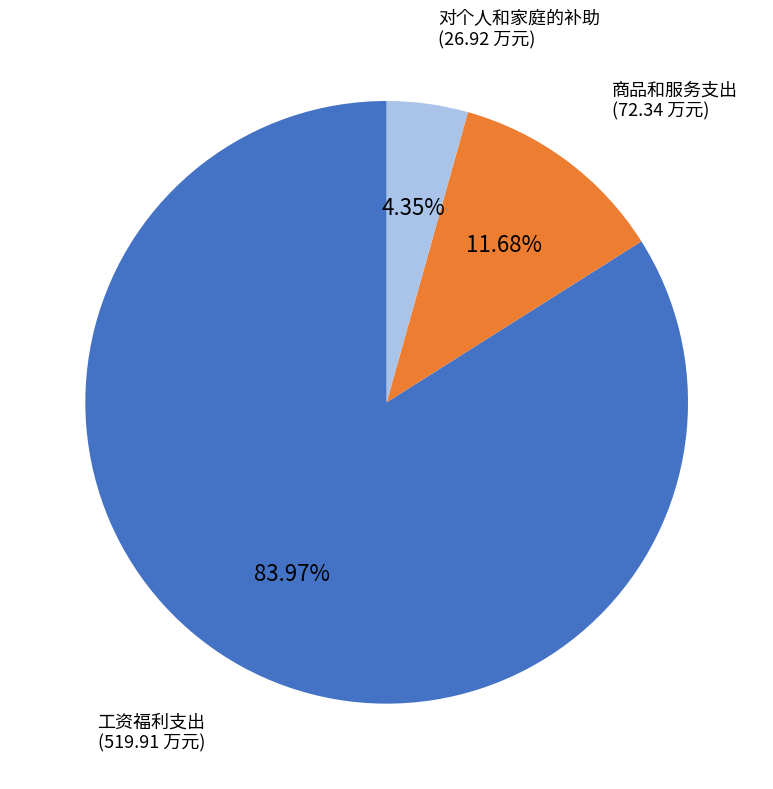

Is there a majority slice in this chart?

Yes